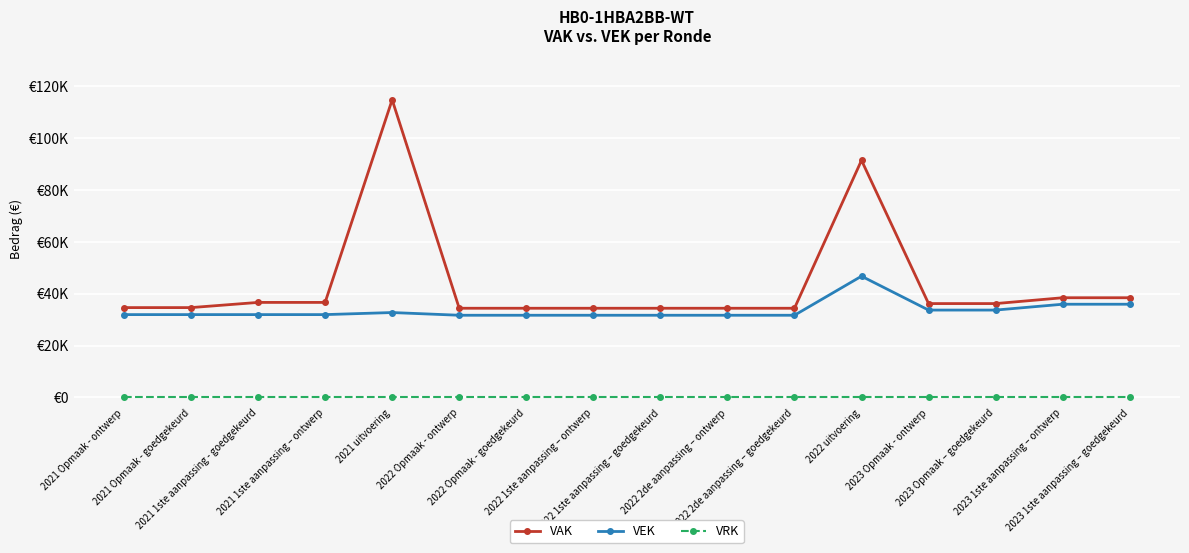

Does the chart have visible grid lines?

Yes